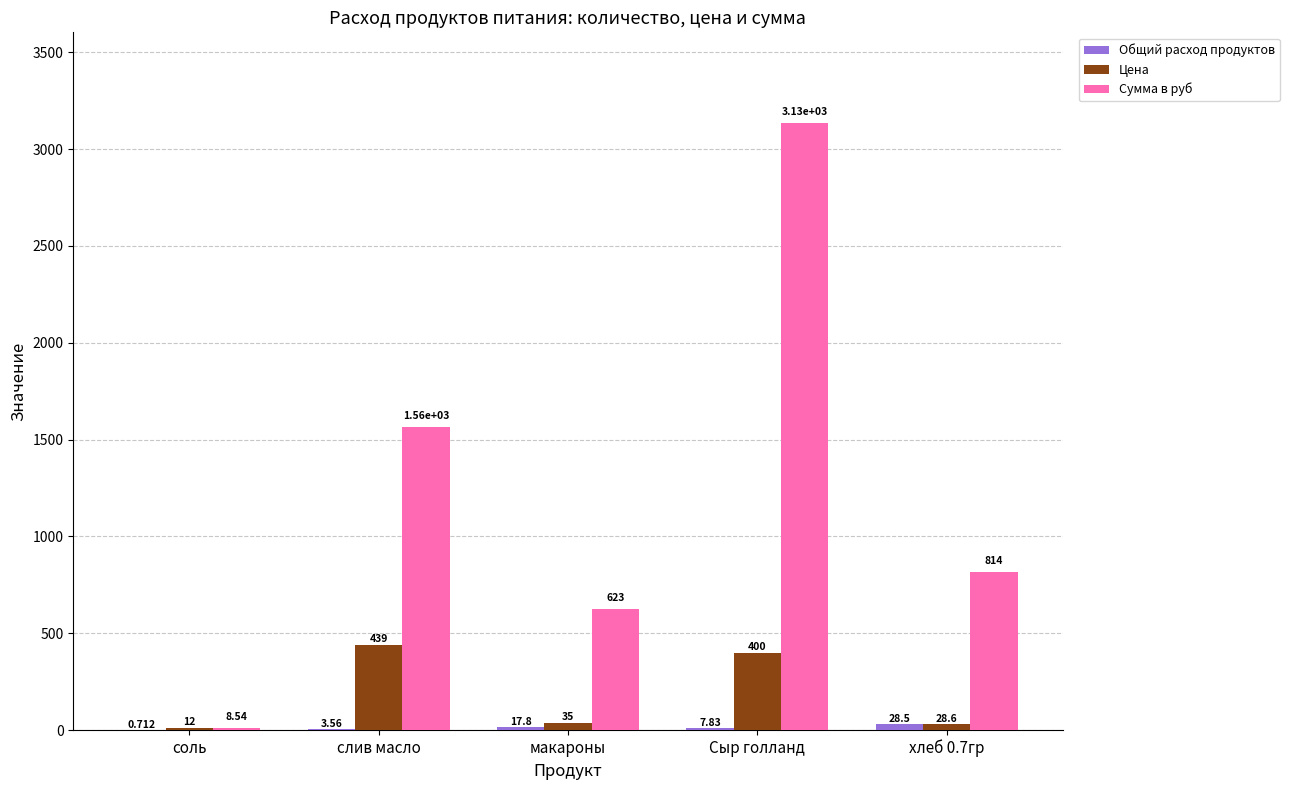

At which category is the sum across all series the highest?

Сыр голланд